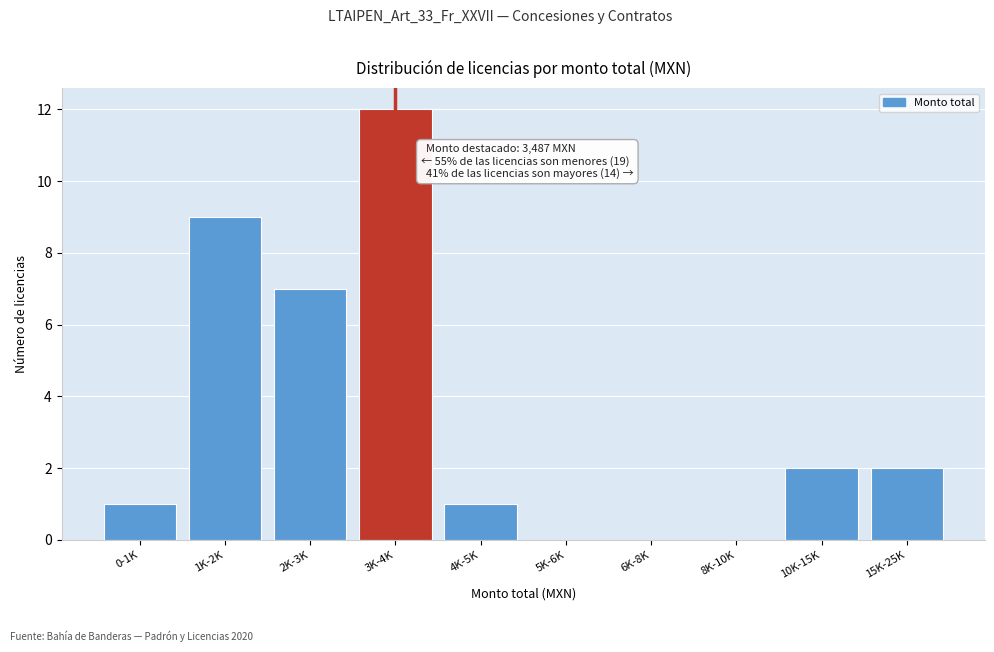

Reading right to left, transcribe all the data shown in this chart.

15K-25K=2	10K-15K=2	8K-10K=0	6K-8K=0	5K-6K=0	4K-5K=1	3K-4K=12	2K-3K=7	1K-2K=9	0-1K=1